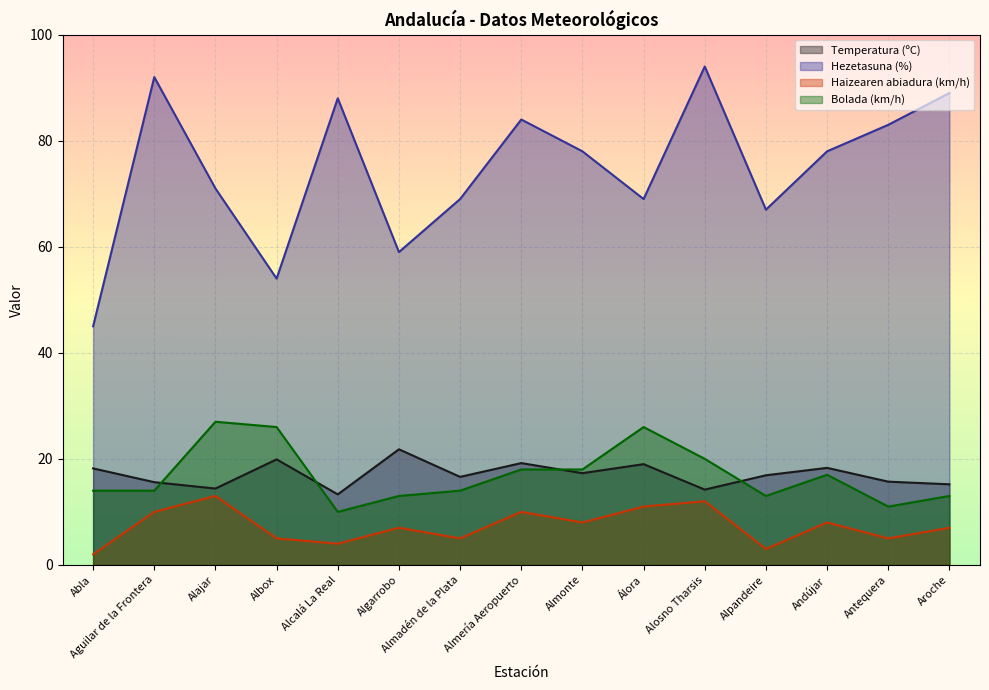

How many values in the Bolada (km/h) series are below 14?

5